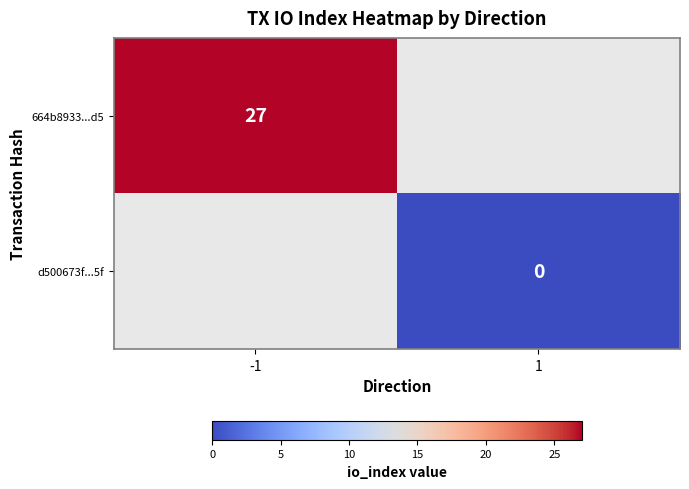

At how many categories does at least one series exceed 17?

1